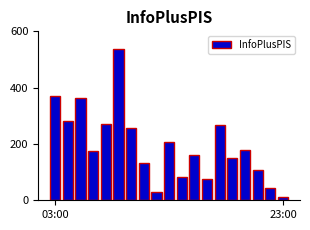

Count the number of data series in this chart.

1